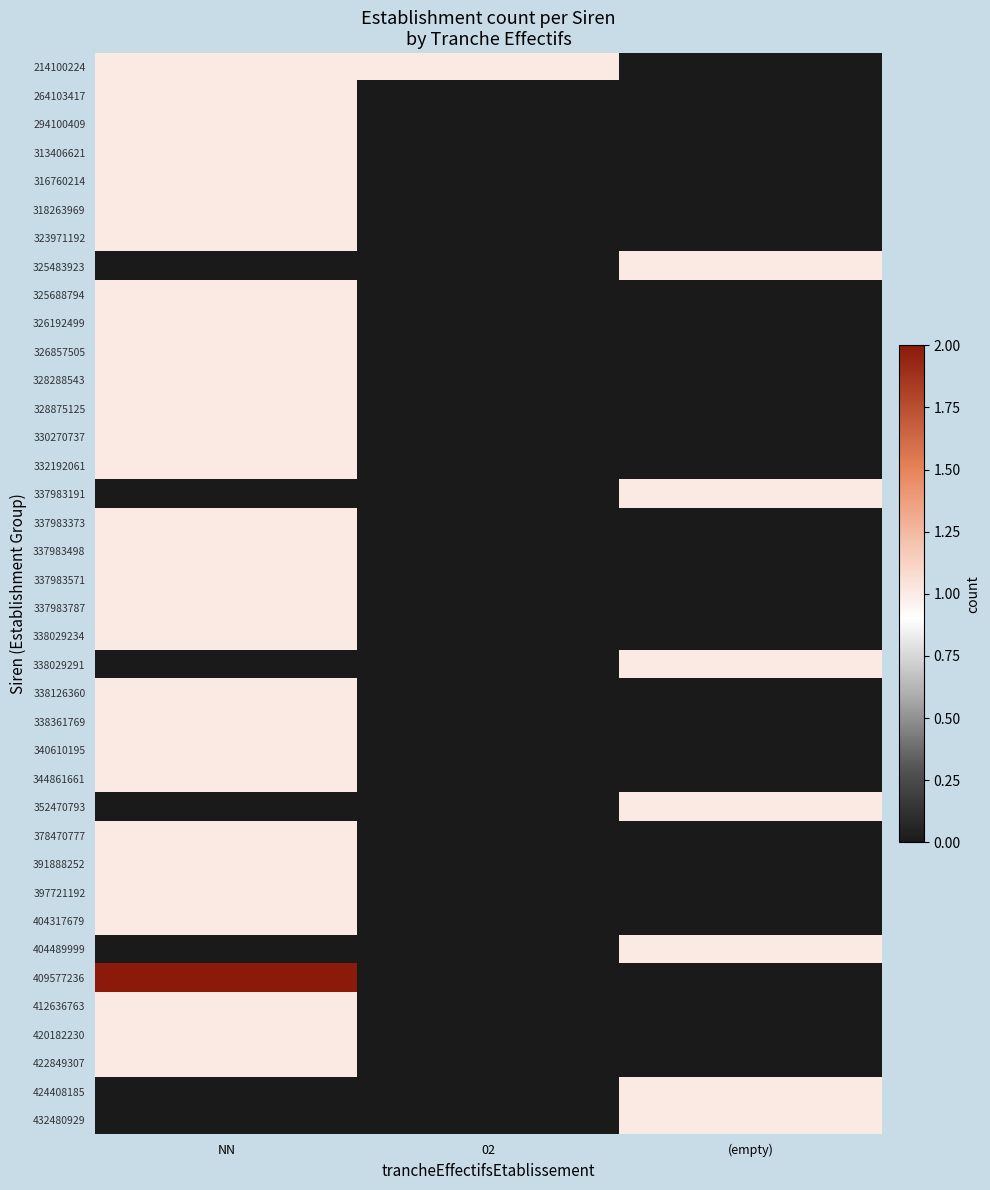

At how many categories does at least one series exceed 1?

1